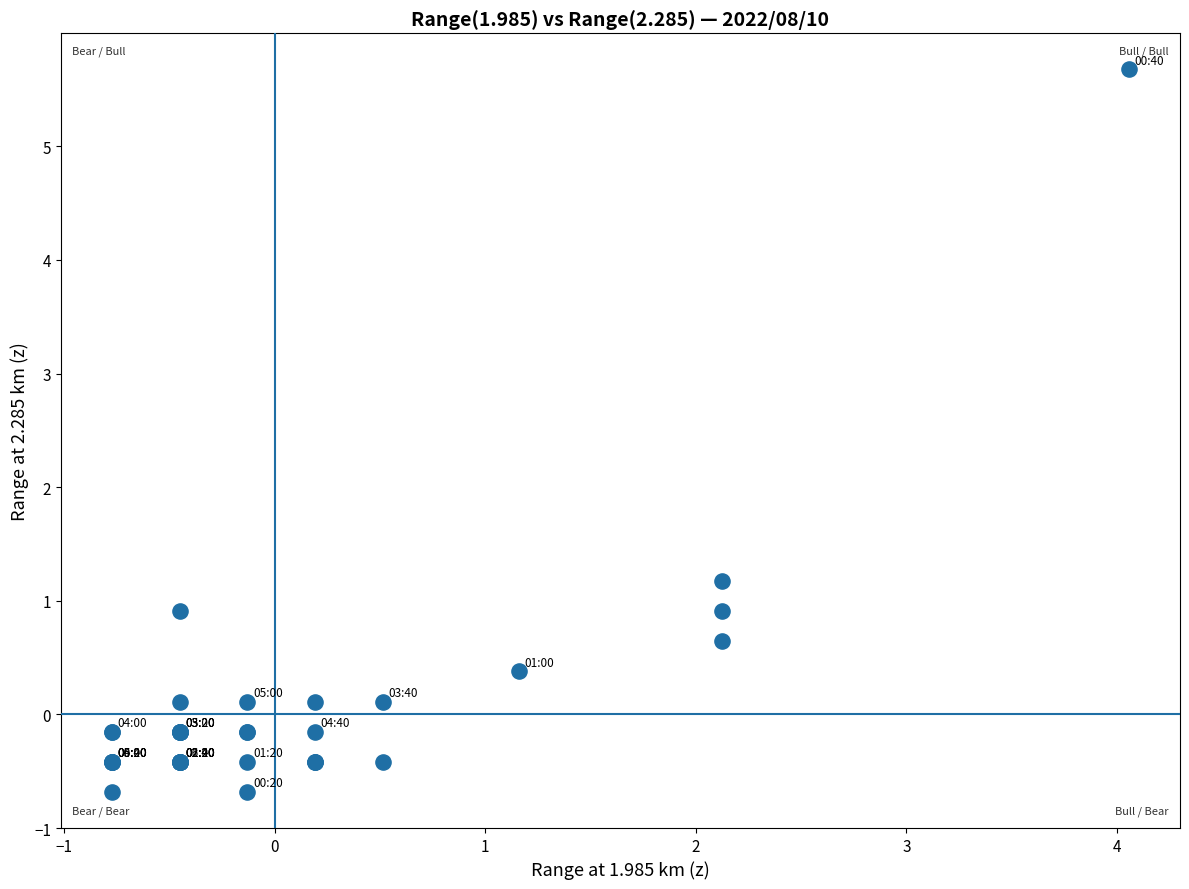

What Y value in the scatter plot is closest to 2?

1.2